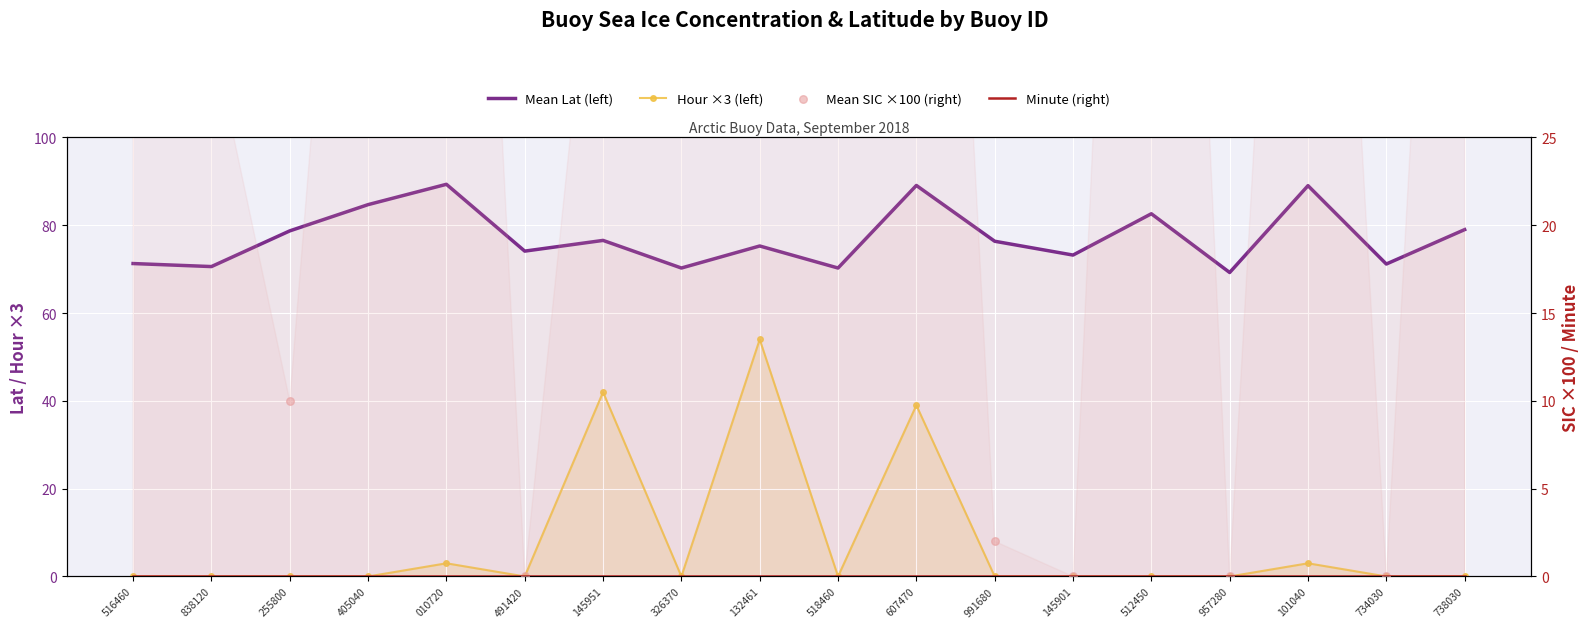

Which series reaches the maximum Y coordinate?

Mean SIC ×100 (right)